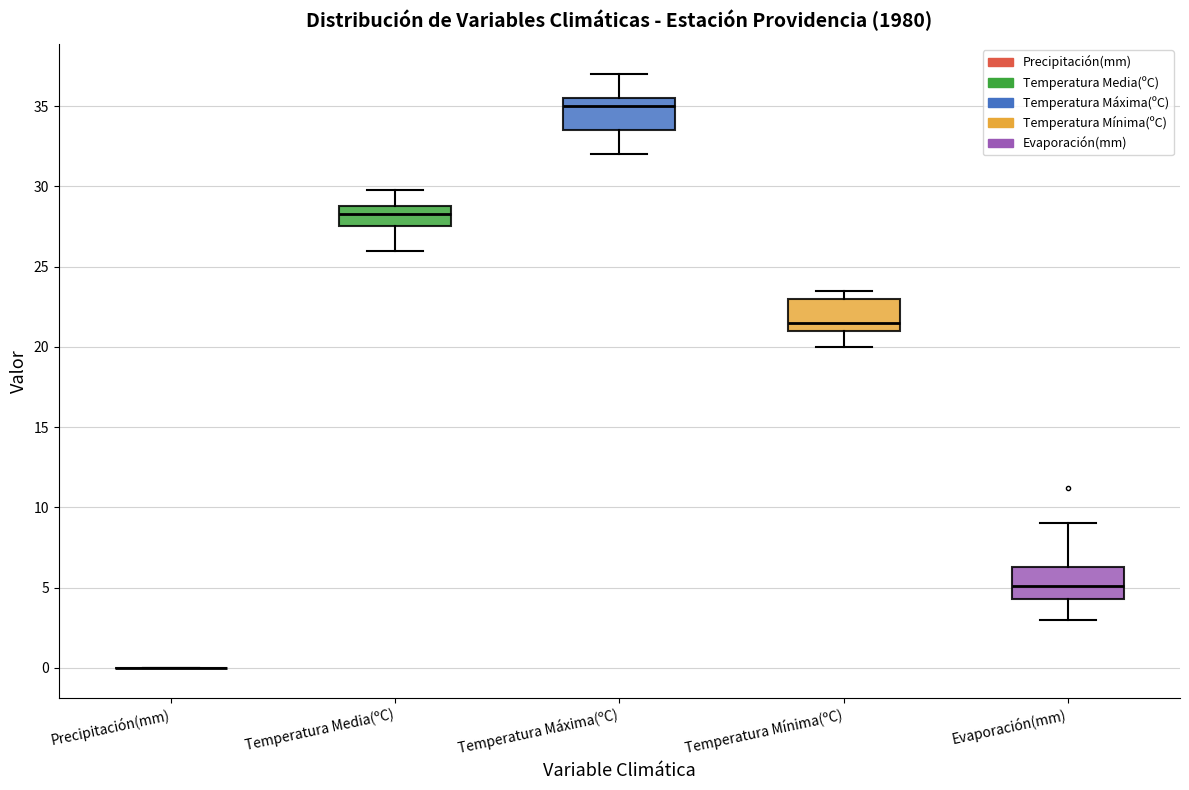

Reading left to right, read every box against the y-axis: the position of its median line, the range the box covers, and the ends of its whiskers. The values are not printed on the chart, so give them approximately, as read against the axis.

Precipitación(mm): box collapsed to a line at 0.0, whiskers 0.0 to 0.0
Temperatura Media(ºC): median 28.5, box 27.5 to 29.0, whiskers 26.0 to 30.0
Temperatura Máxima(ºC): median 35.0, box 33.5 to 35.5, whiskers 32.0 to 37.0
Temperatura Mínima(ºC): median 21.5, box 21.0 to 23.0, whiskers 20.0 to 23.5
Evaporación(mm): median 5.0, box 4.5 to 6.5, whiskers 3.0 to 9.0